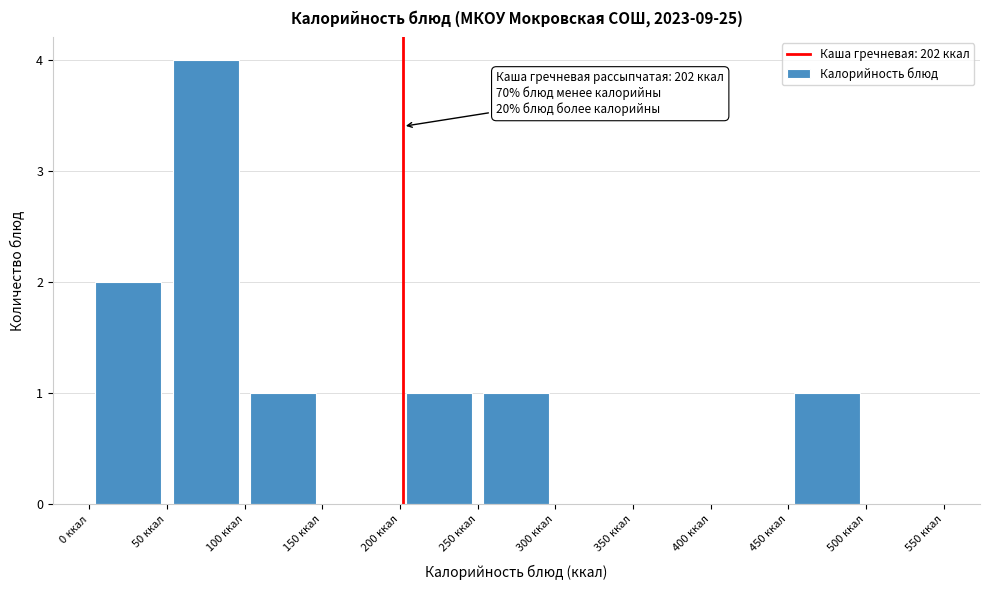

Over which range of the x-axis is the bar tallest?

50 to 100